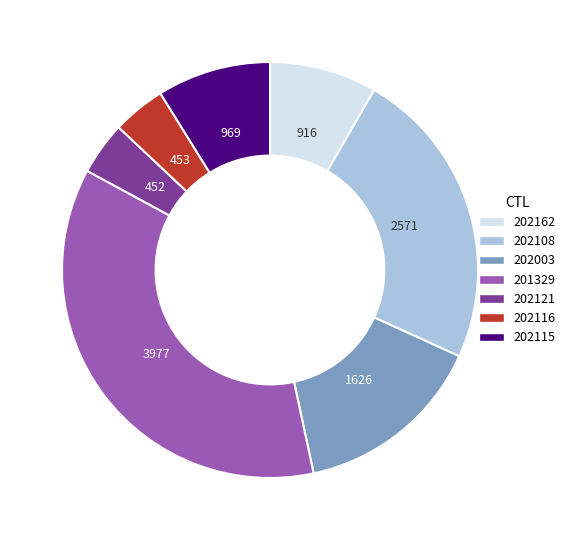

Do 202108 and 201329 together represent more than half of the pie?

Yes